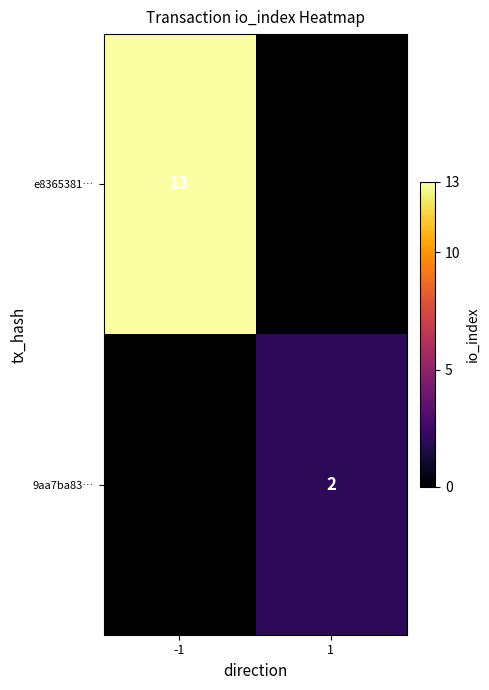

The 9aa7ba83… series shows 4 at 1. True or false?

False